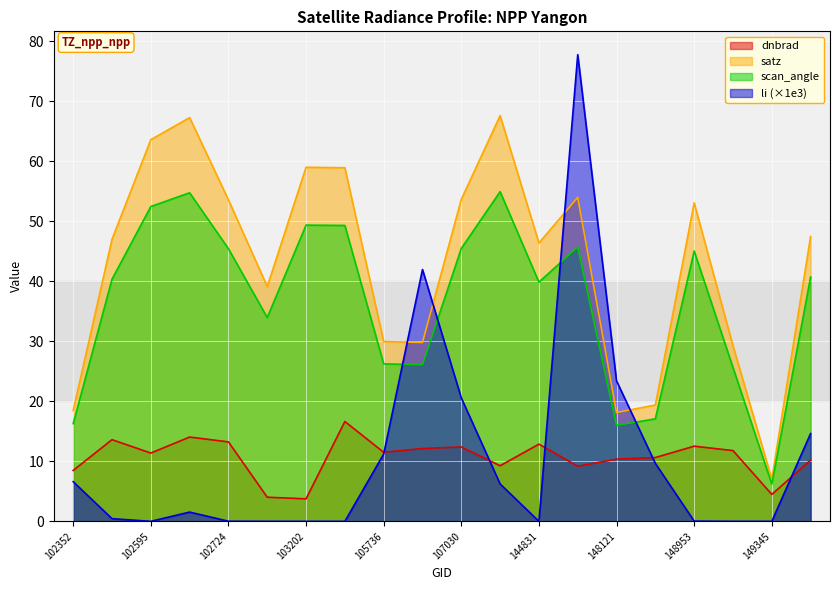

At which label is satz closest to 37?

103083